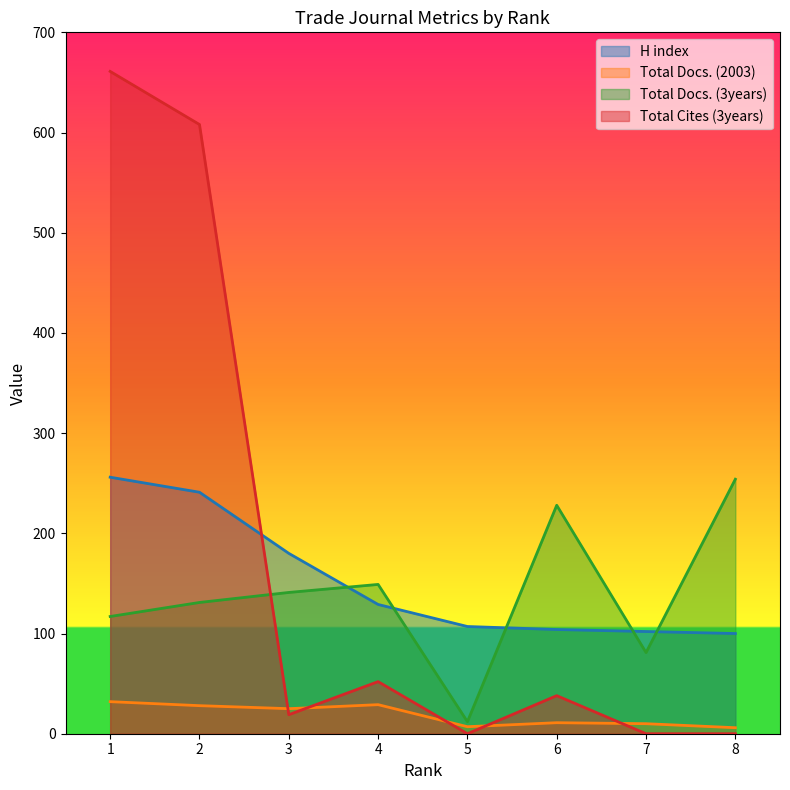

At which label does Total Docs. (2003) first exceed 25?

1